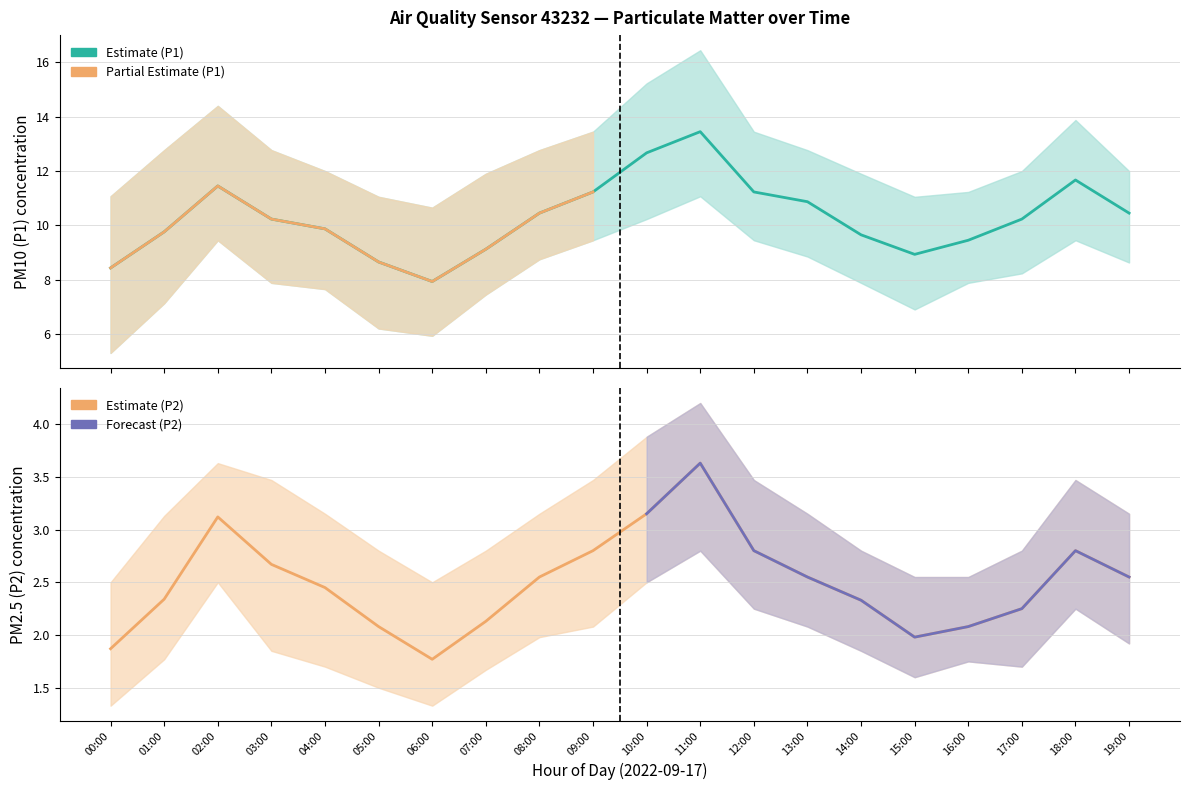

What is the difference between the maximum and minimum values in the P2_low series?

1.5